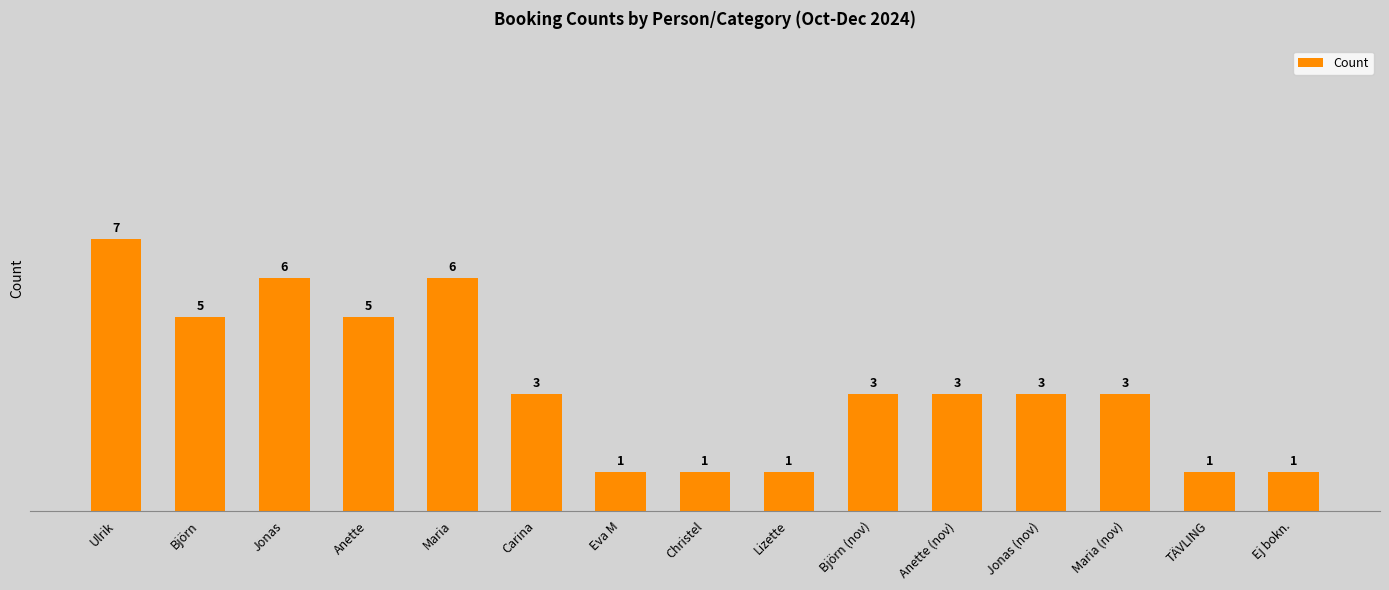

Which category has the highest value across all series?

Ulrik